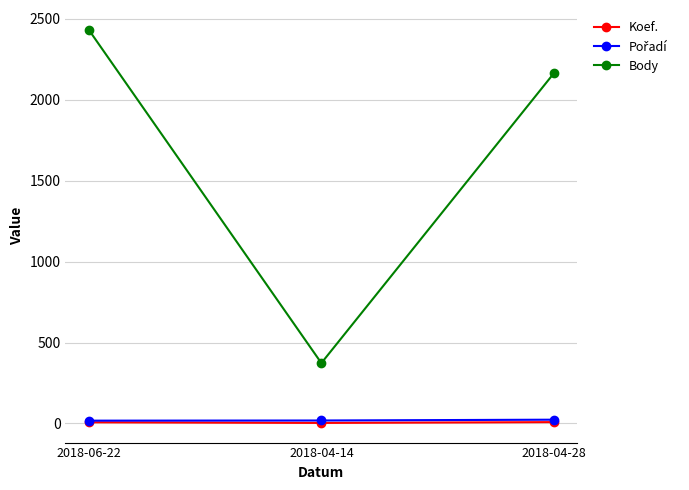

At which category is the sum across all series the highest?

2018-06-22